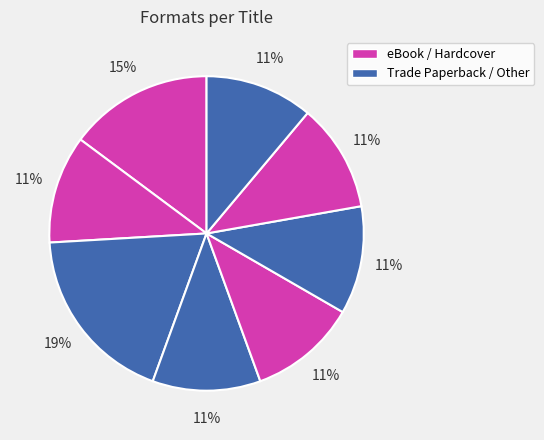

How many segments does this pie chart have?

8